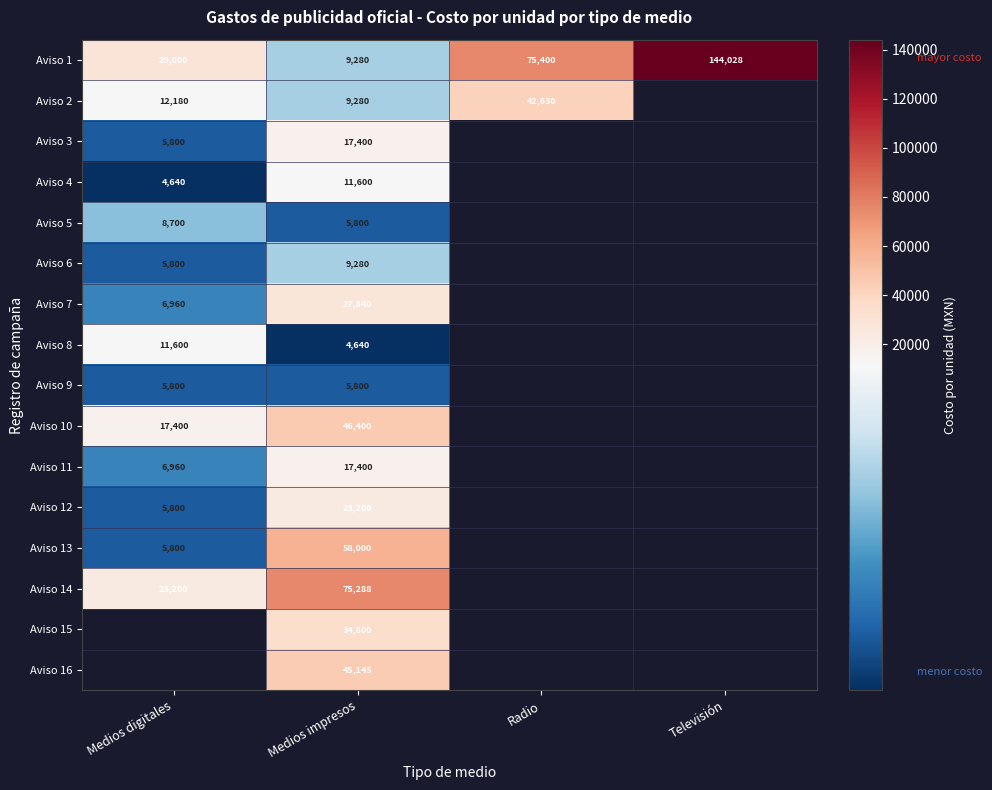

What is the total value across all series at Medios impresos?

401153